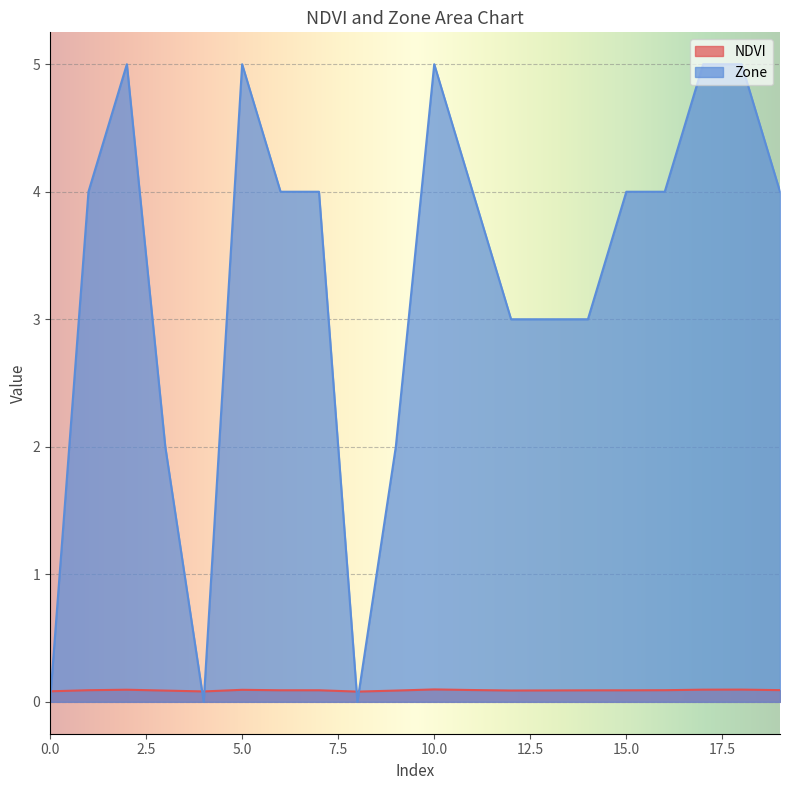

What is the greatest value displayed?

5.0